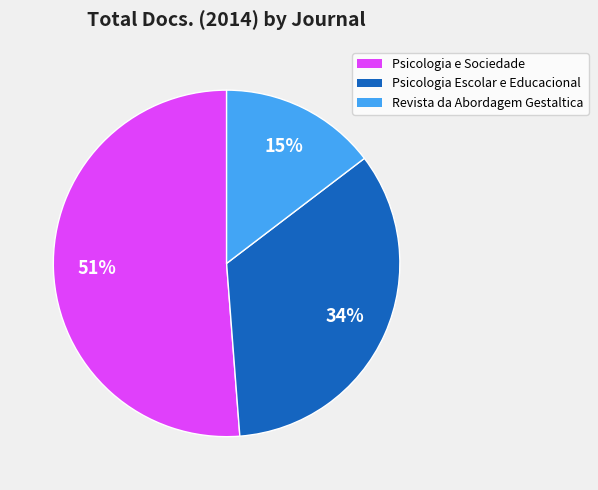

What is the ratio of the value at Psicologia Escolar e Educacional to the value at Revista da Abordagem Gestaltica?

2.3